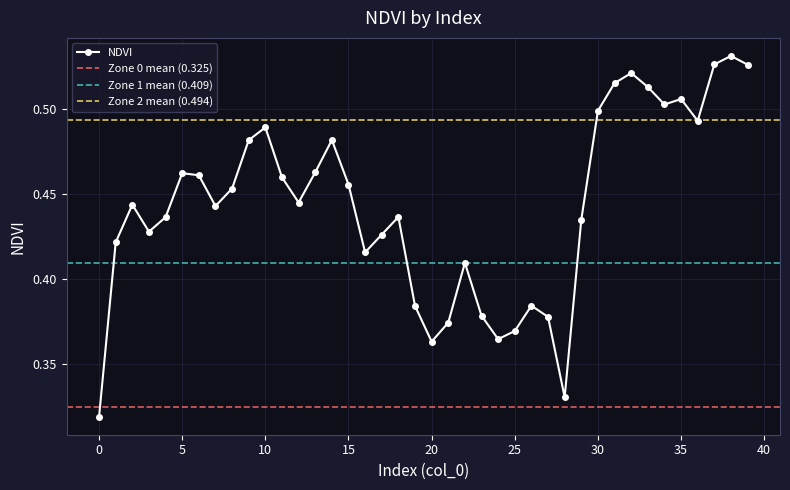

How many data points does each series have?

40